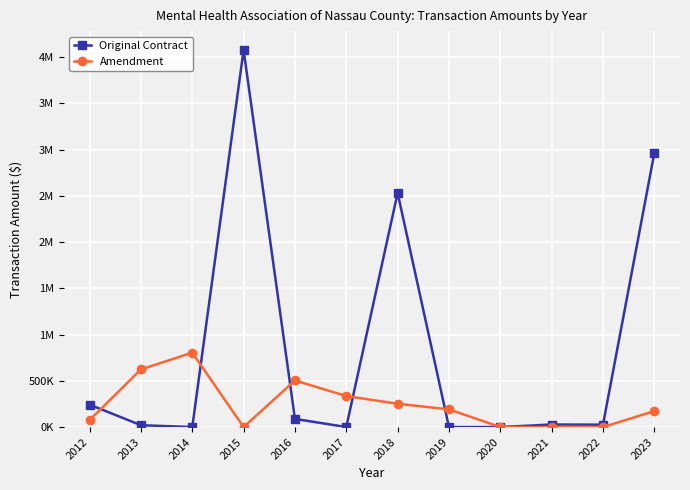

In Amendment, how many points are higher than both neighbors (excluding endpoints)?

2